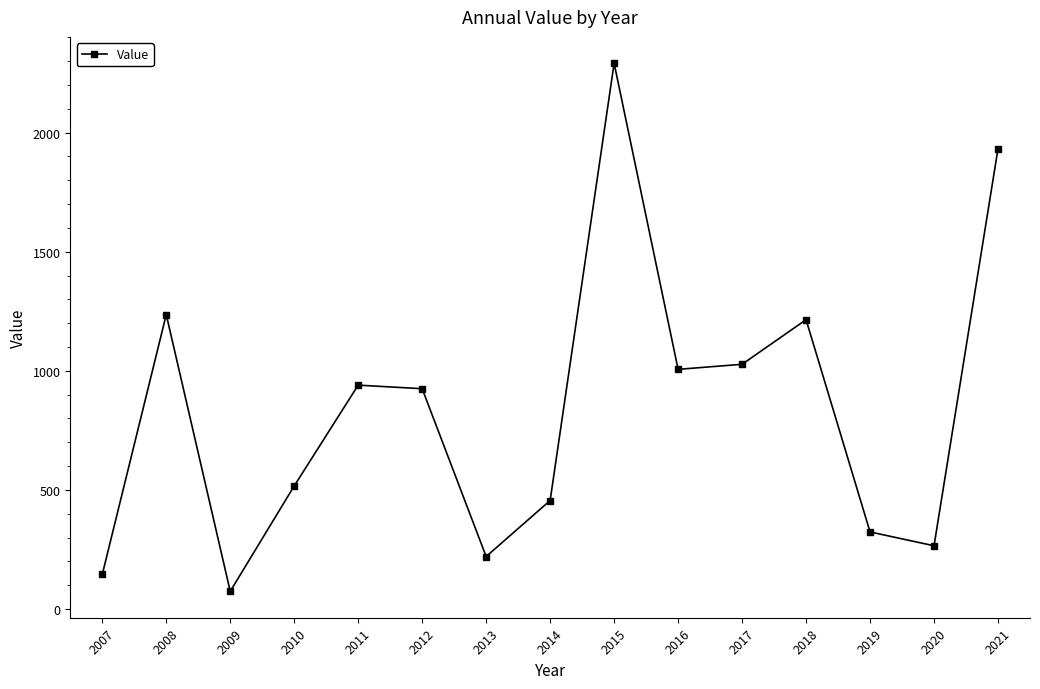

Where does the data first go above 924?

2008